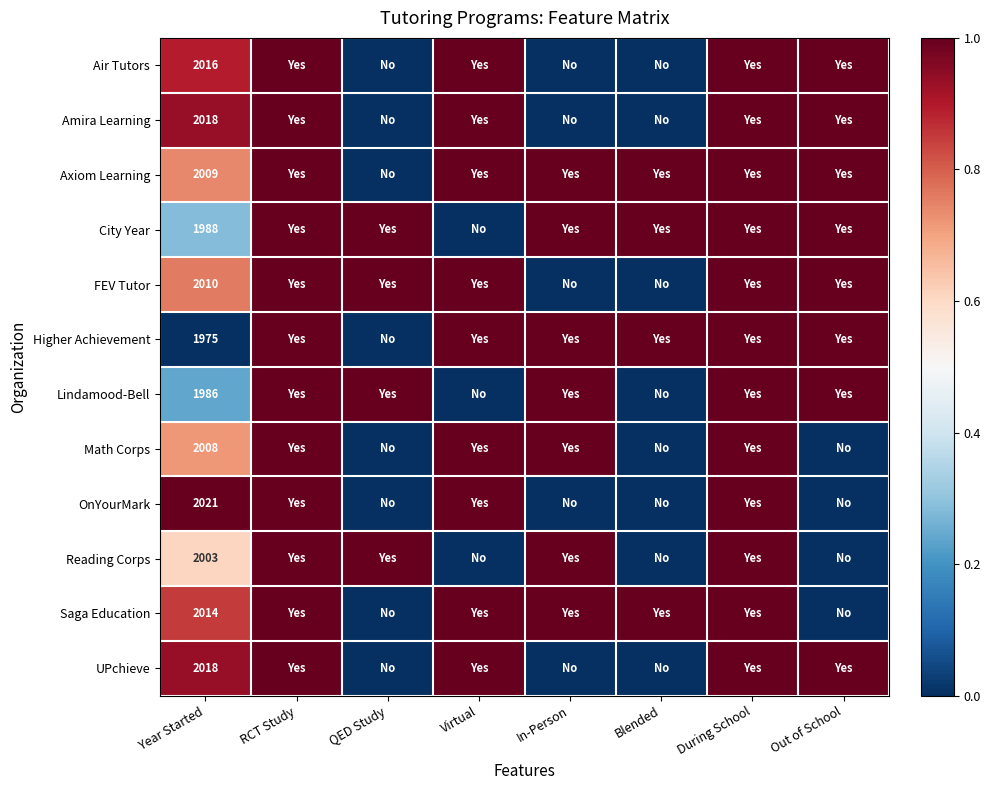

Which label corresponds to the smallest value in the chart?

QED Study